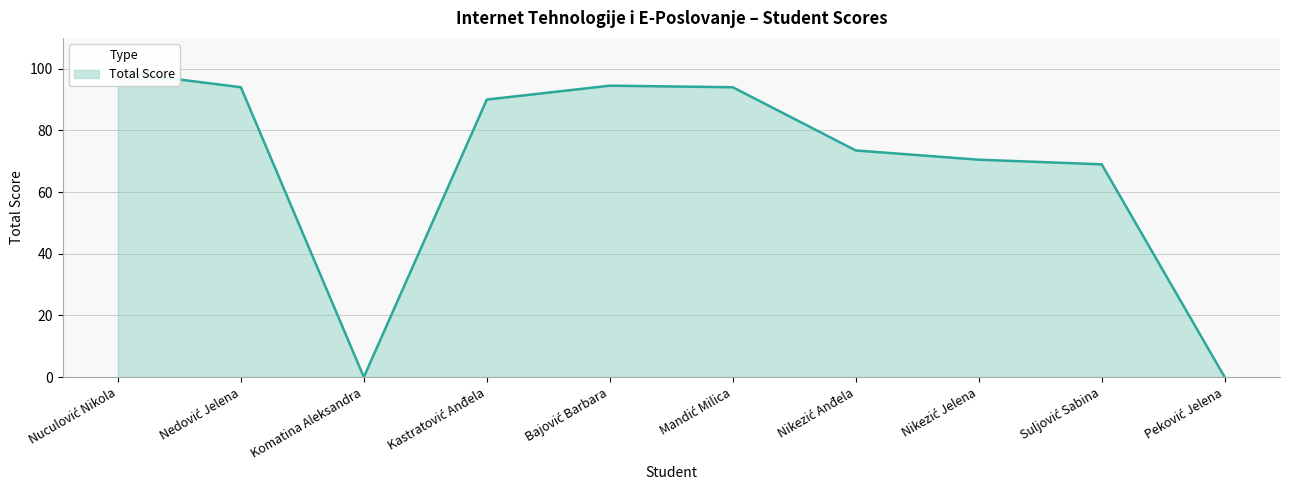

Reading left to right, transcribe all the data shown in this chart.

99.0	94.0	0.0	90.0	94.5	94.0	73.5	70.5	69.0	0.0